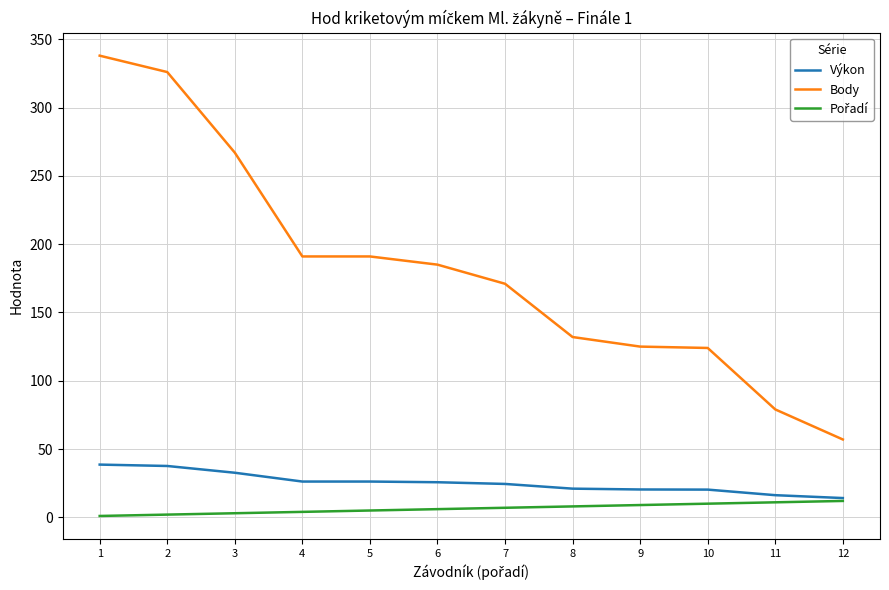

Which series has the widest spread of values?

Body